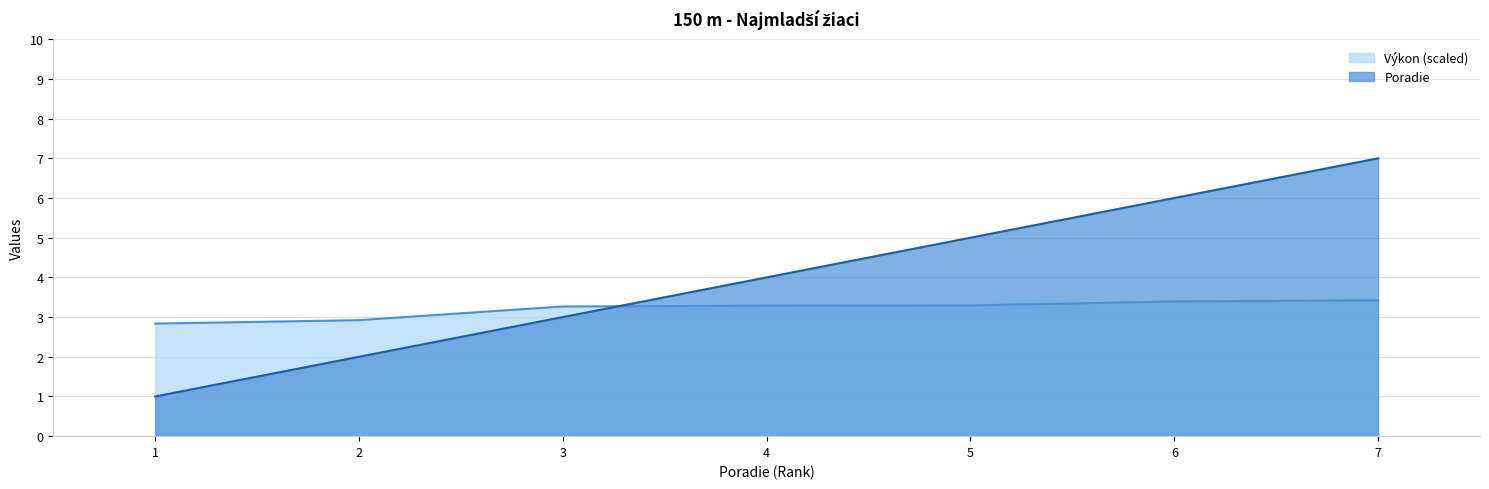

Count the Výkon values in the range 2 to 3.

2